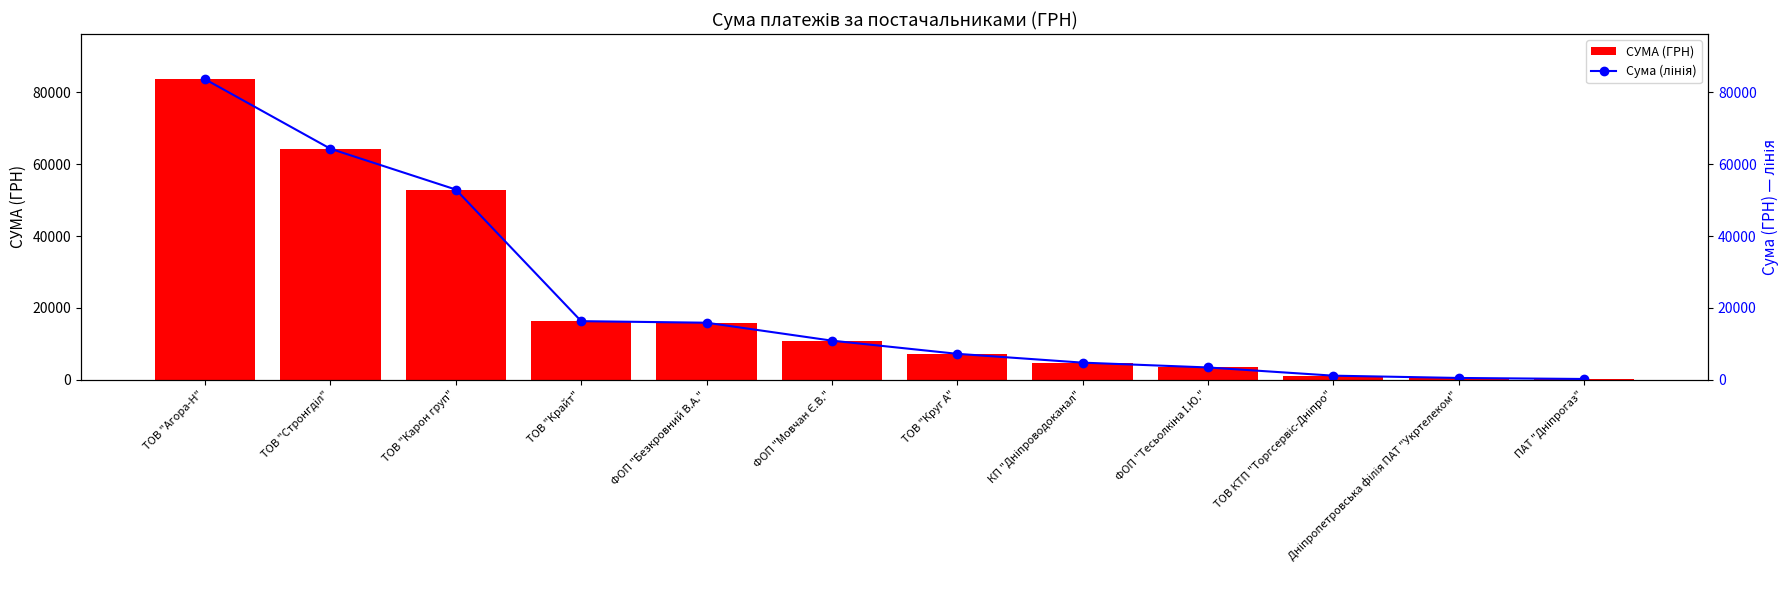

Which series changed the most between ТОВ "Крайт" and ФОП "Тесьолкіна І.Ю."?

СУМА (ГРН)